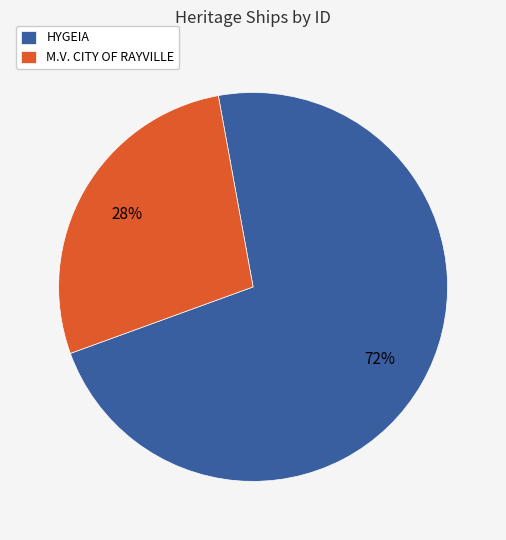

Is it true that M.V. CITY OF RAYVILLE is 15% of the pie?

False